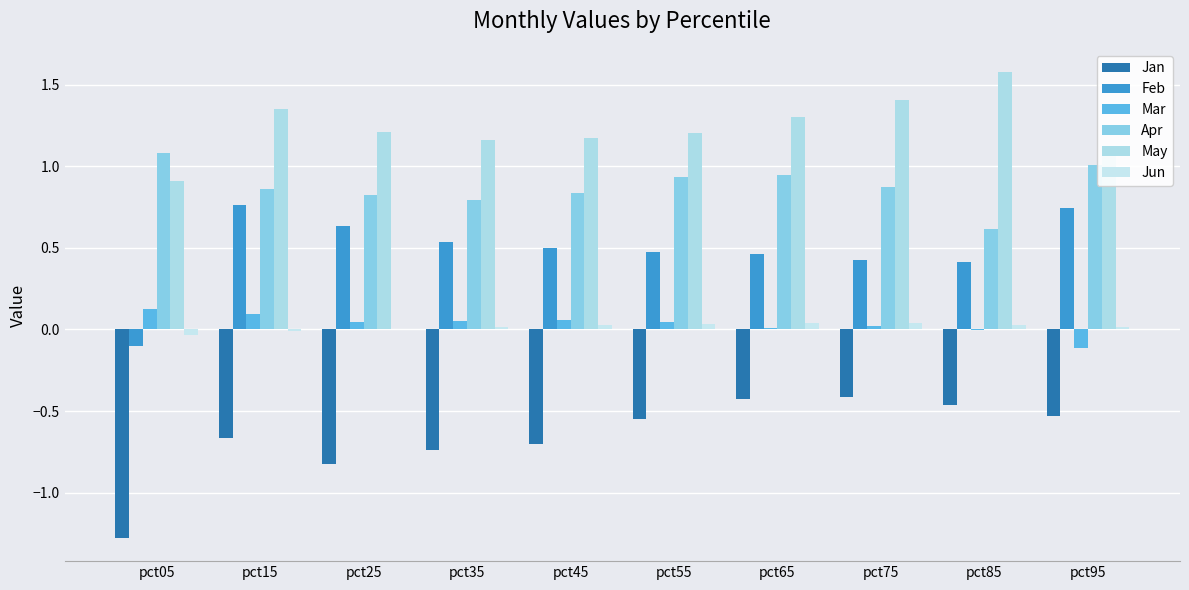

What is the difference between the Feb values at pct25 and pct75?

0.2